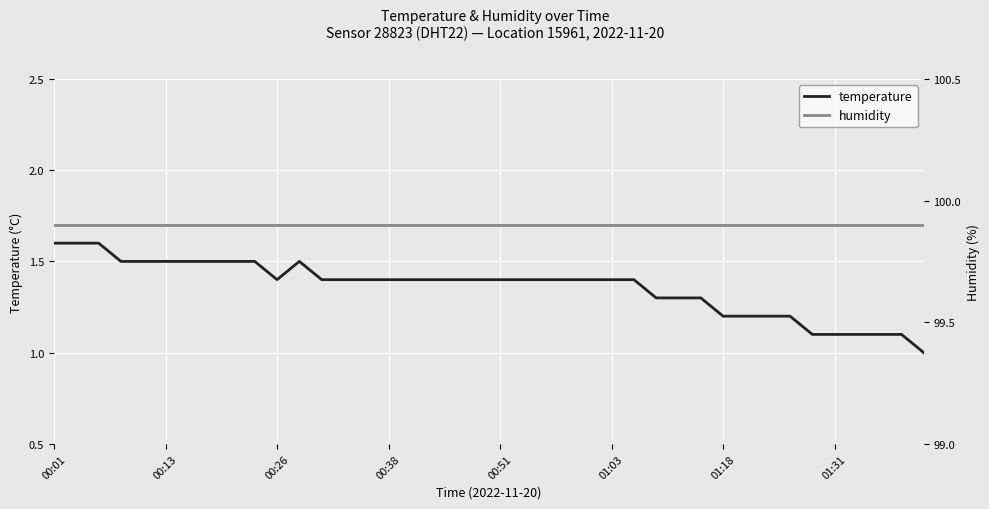

What are all the series names shown in the legend?

temperature, humidity